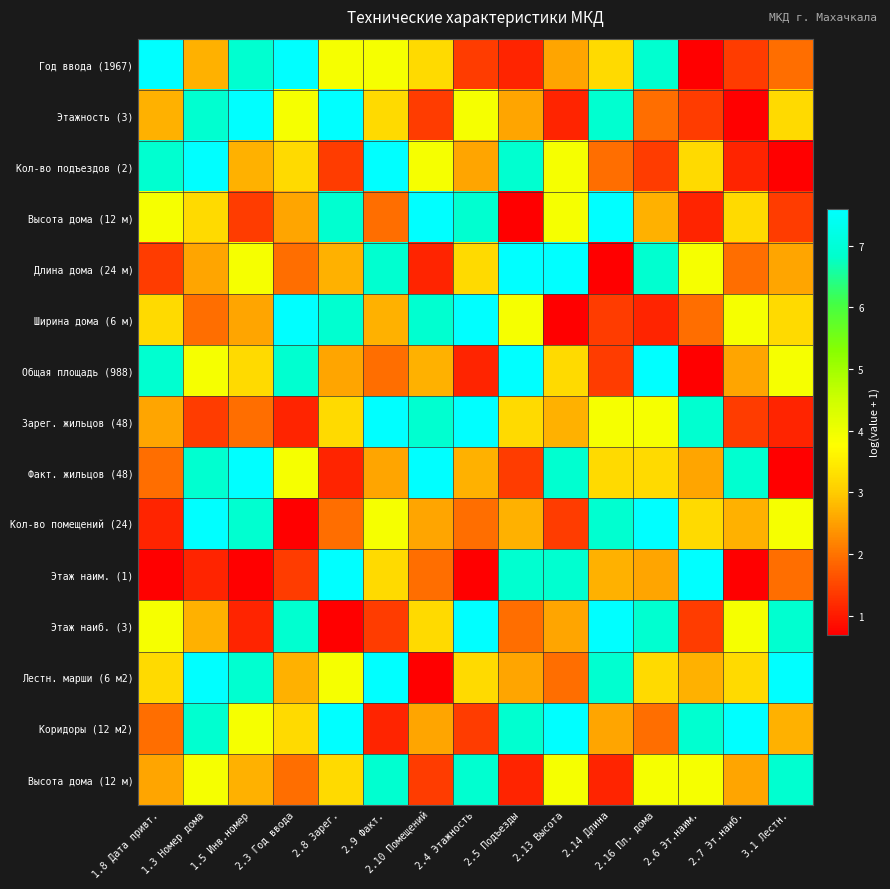

Which has a higher value, 2.4 Этажность or 3.1 Лестн.?

3.1 Лестн.